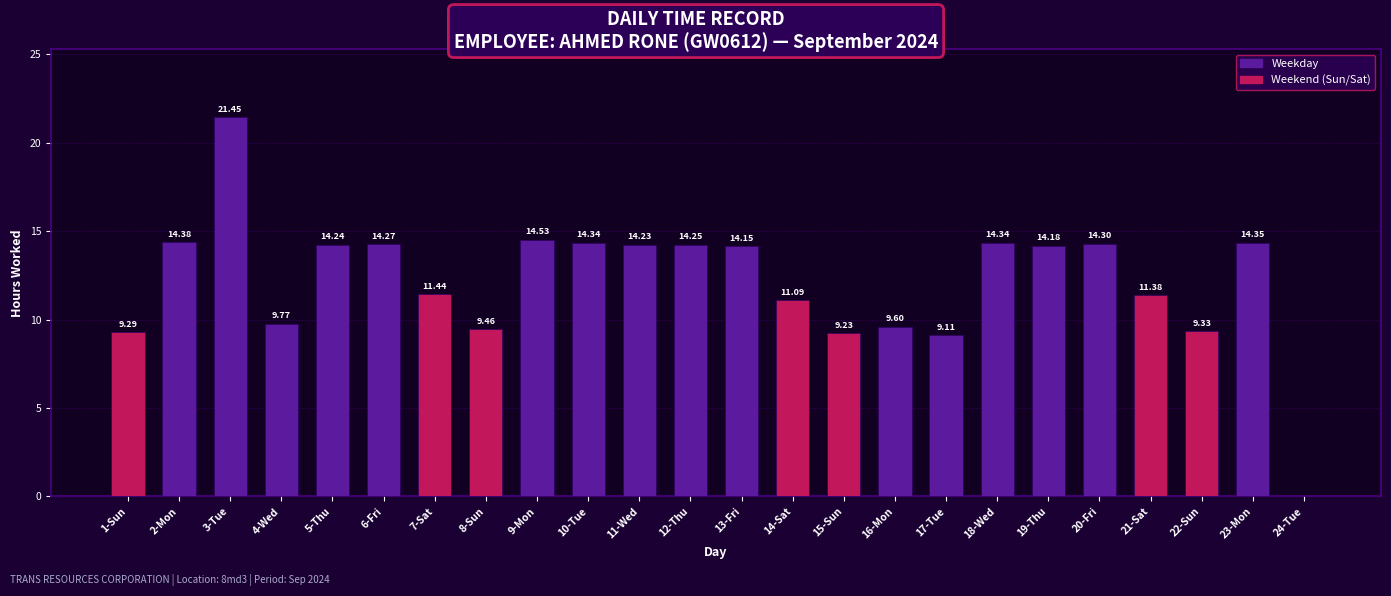

Approximately how many times larger is the value at 11-Wed compared to 8-Sun?

1.5